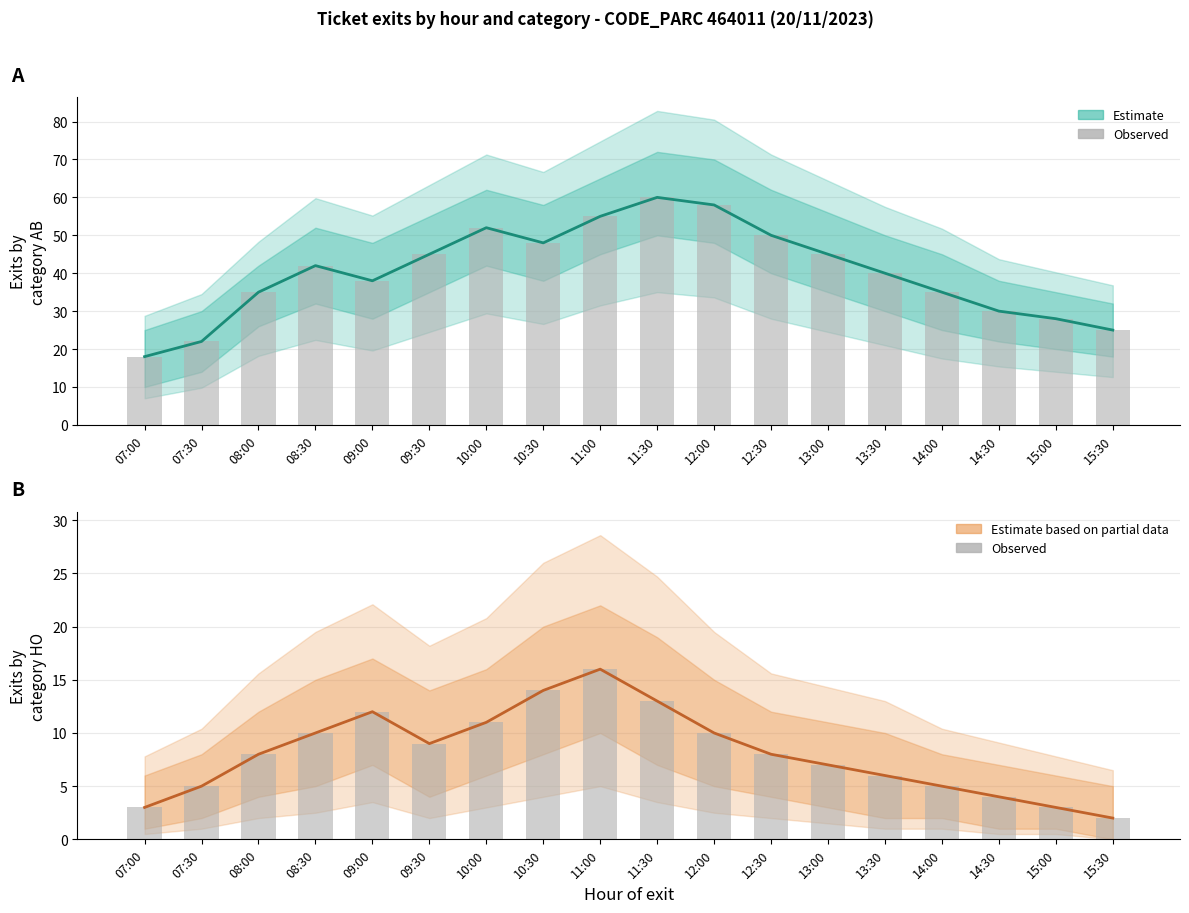

What is the label of the 18th bar from the left?

15:30